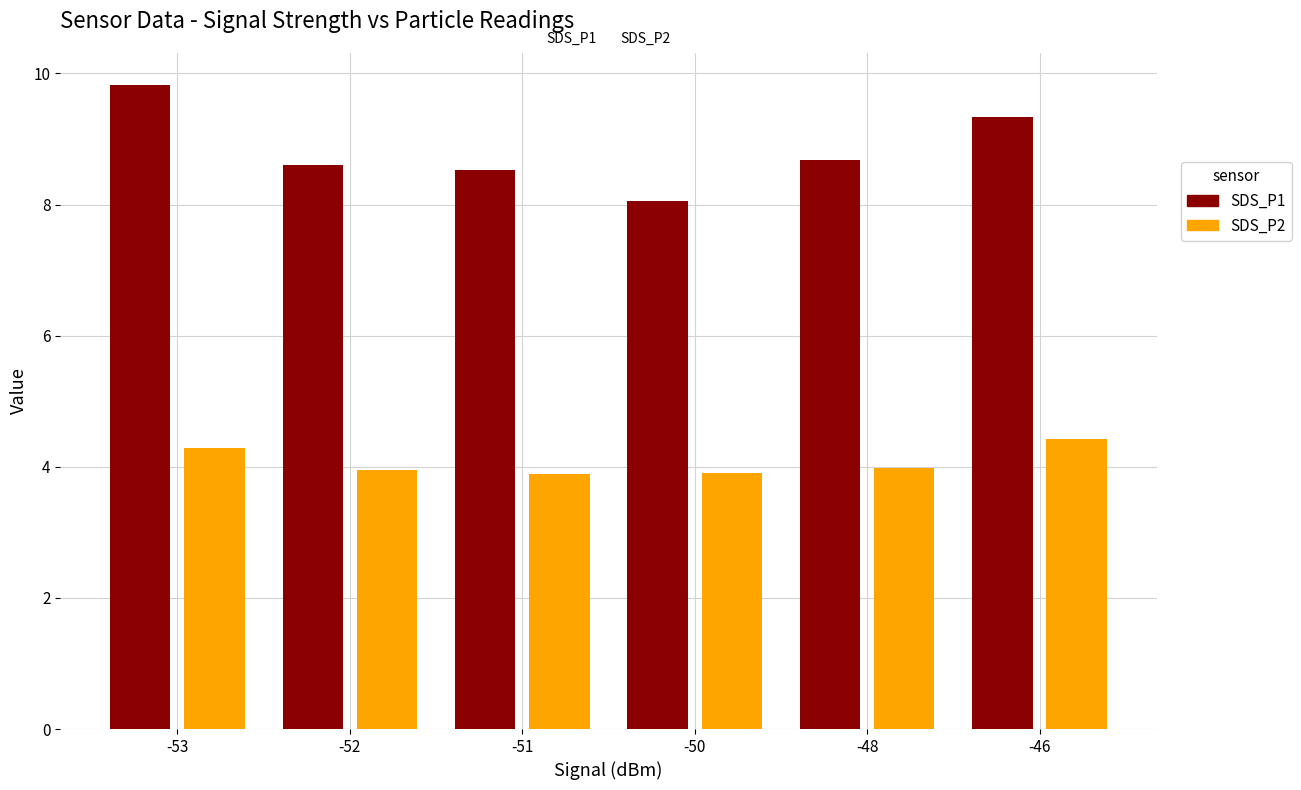

What value does the SDS_P2 series have at -46?

4.4